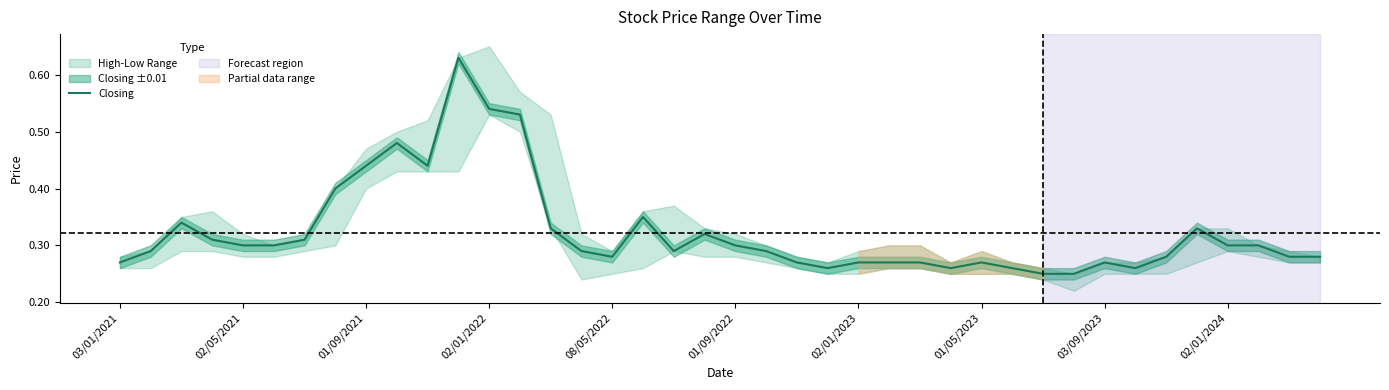

The value of Closing at 02/01/2023 is 0.1. True or false?

False